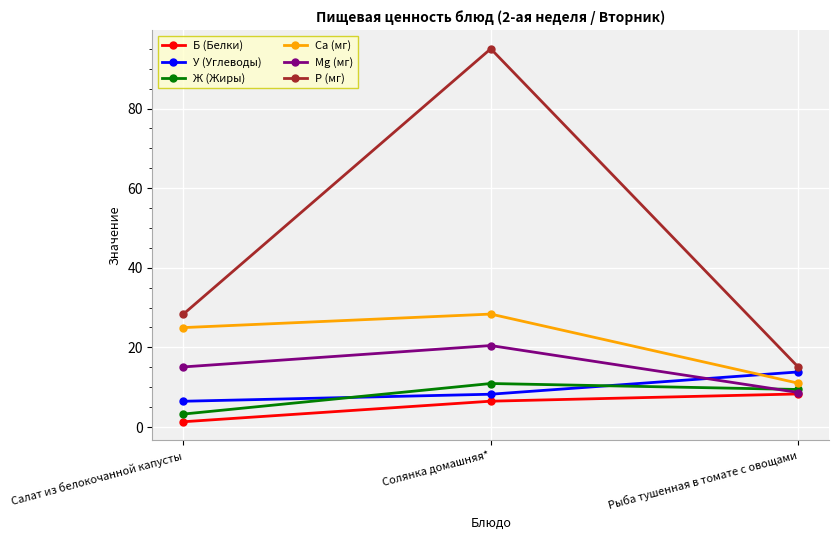

Is this an area chart (filled region under the line)?

No